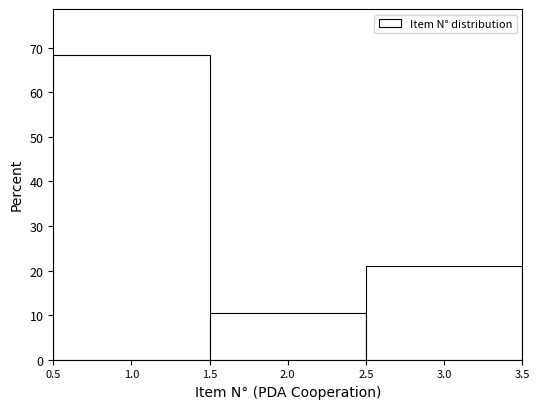

How tall is the bar that spans 0.5 to 1.5 on the x-axis? The values are not printed on the chart, so give them approximately, as read against the axis.

68